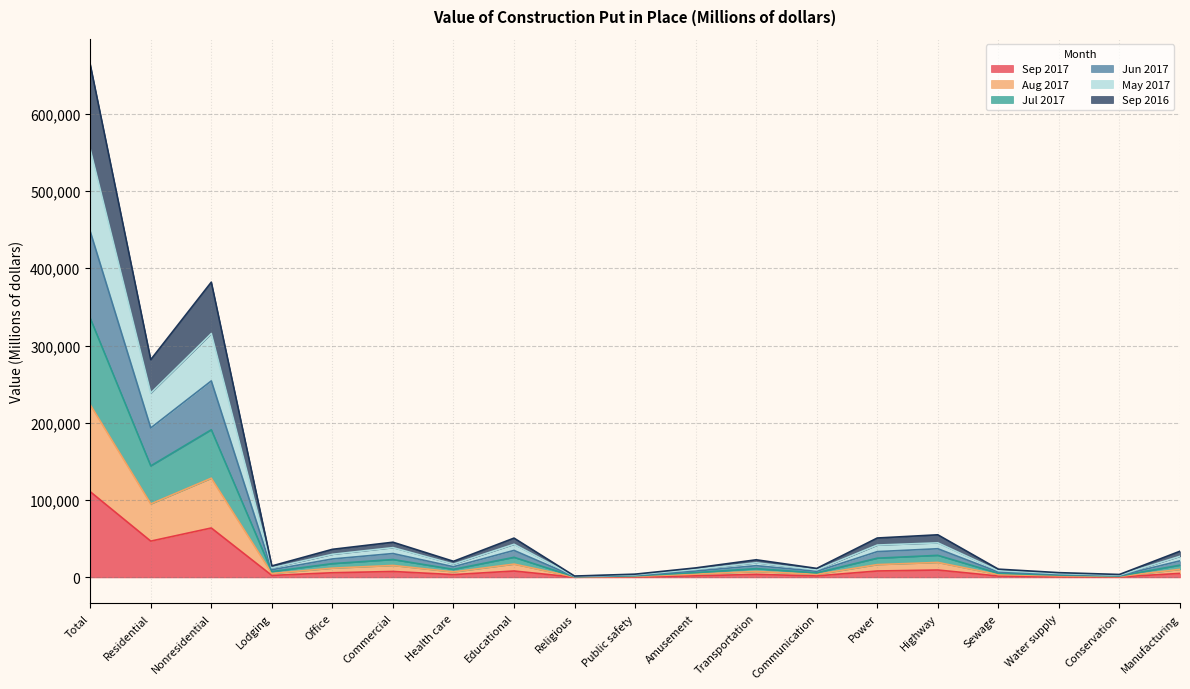

What is the total value across all series at Water supply?

6176